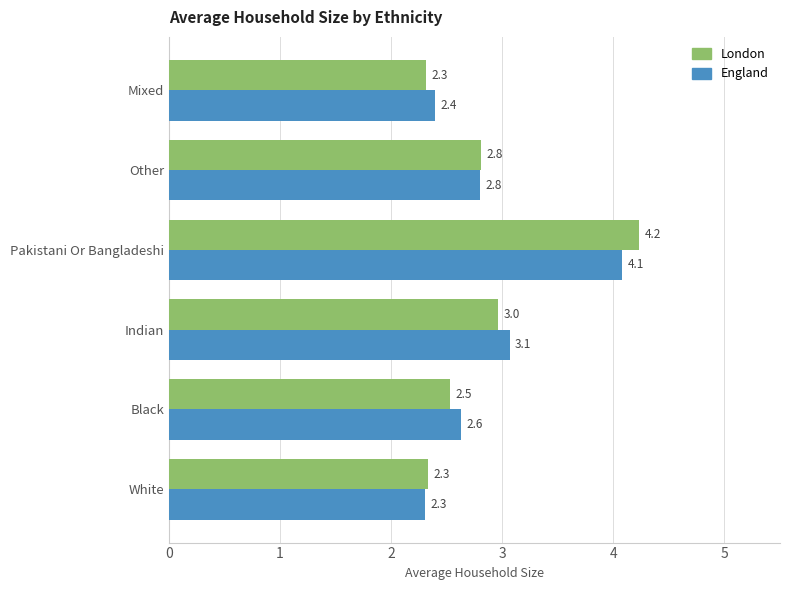

Rank the series by their average value, from lowest to highest.

London, England